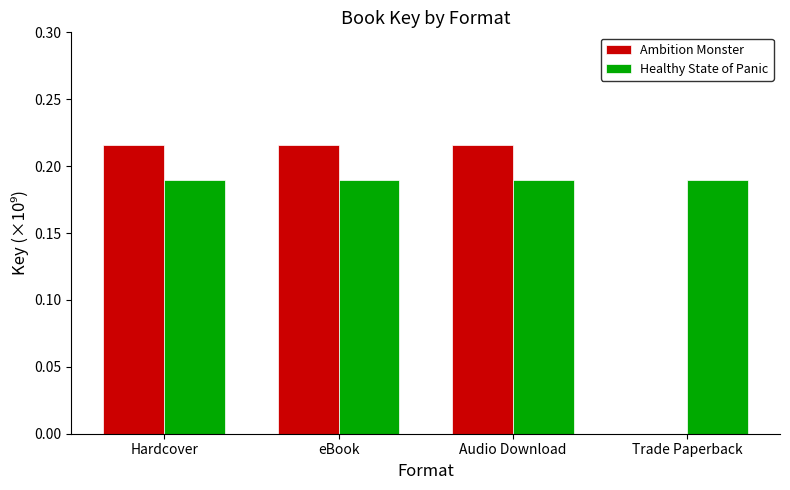

What is the sum of all Healthy State of Panic values?

0.8